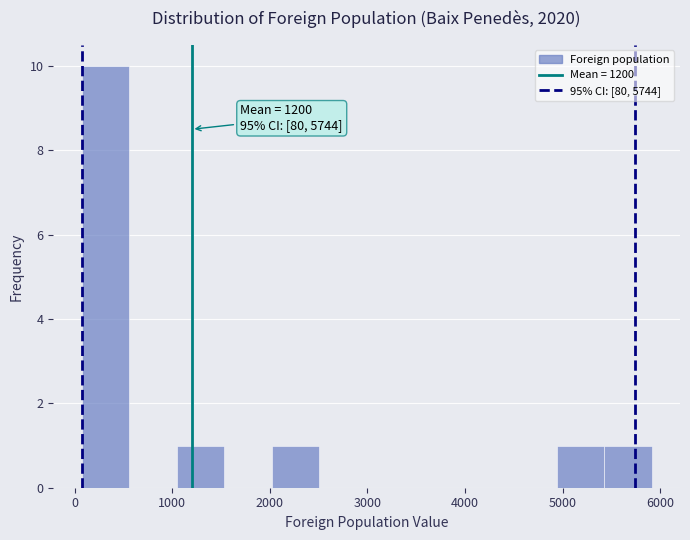

Over which range of the x-axis is the bar tallest?

100 to 600